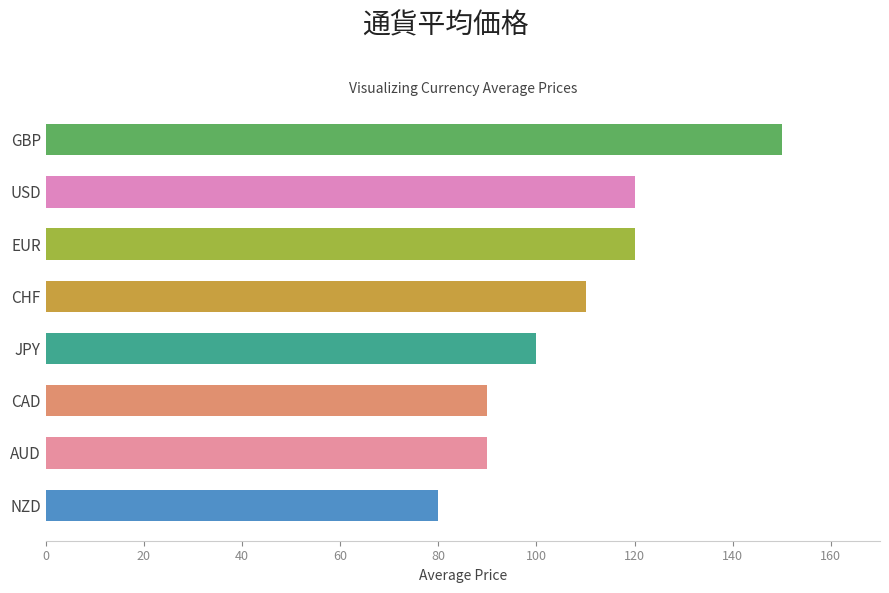

How many bars are there in total?

8